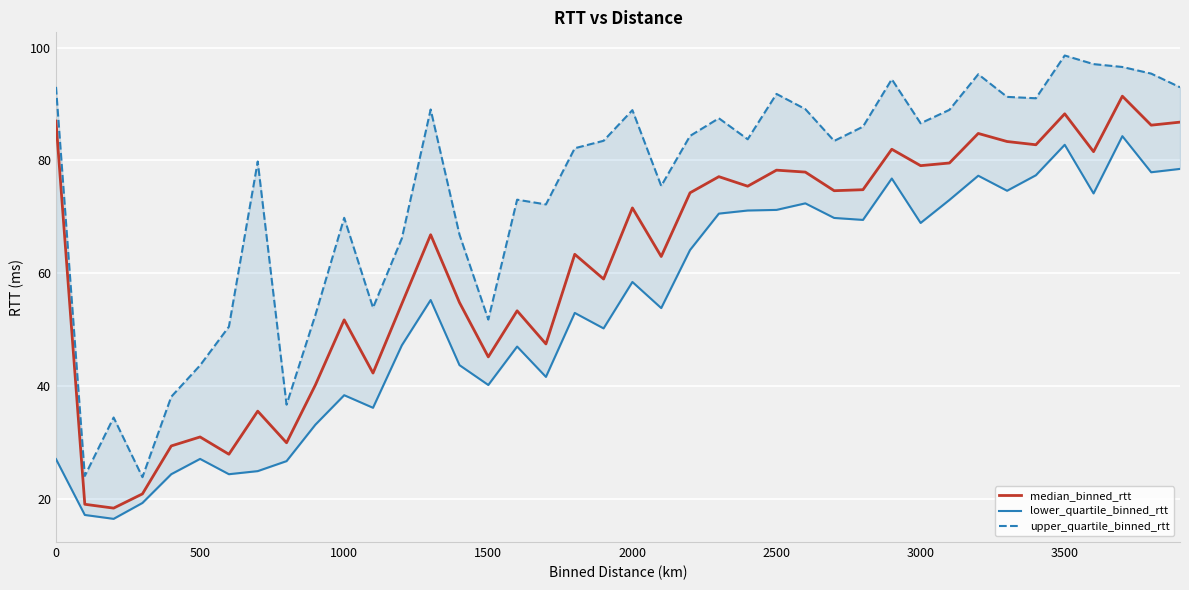

At how many categories does at least one series exceed 34?

38